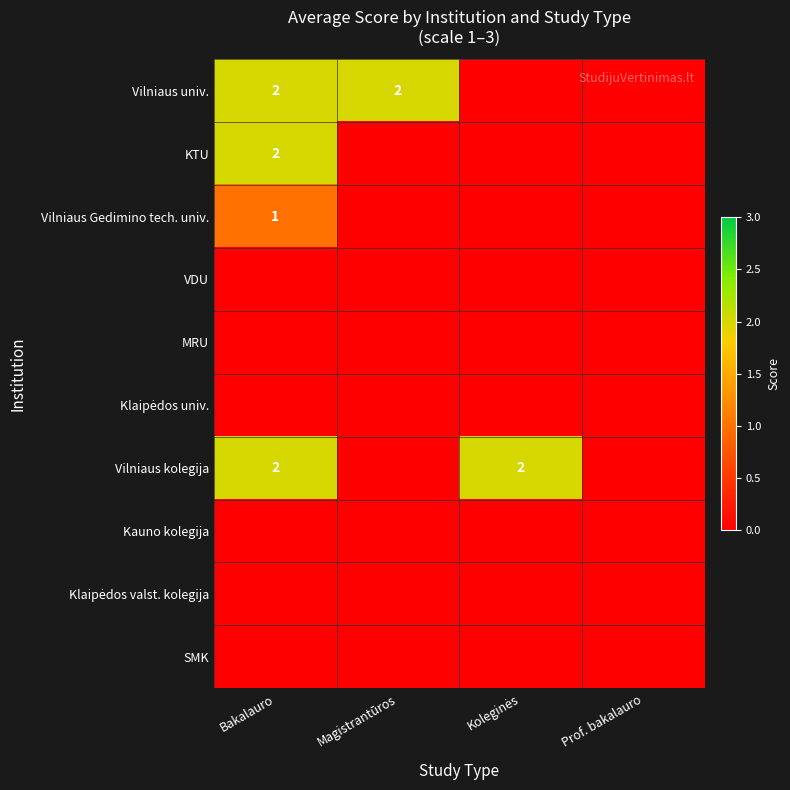

True or false: MRU has a value of 0 at Koleginės.

True